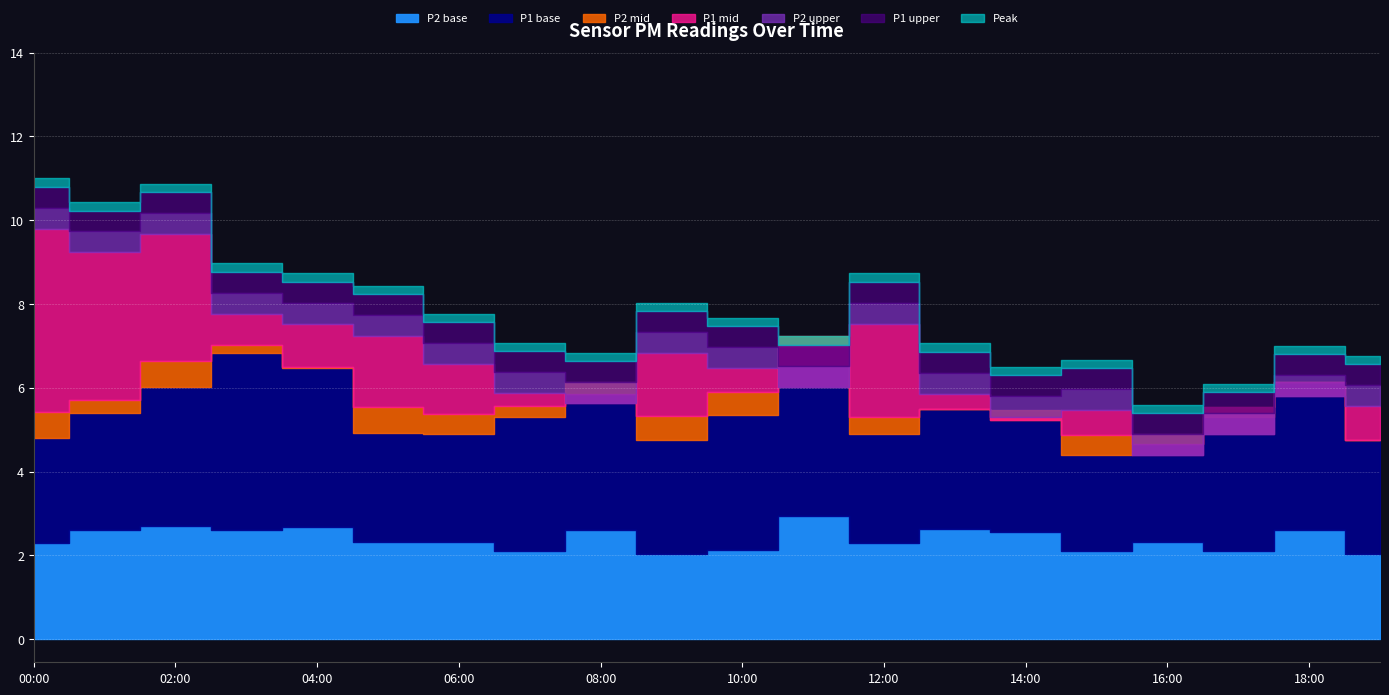

What is the difference between the maximum and minimum values in the P2 series?

0.9